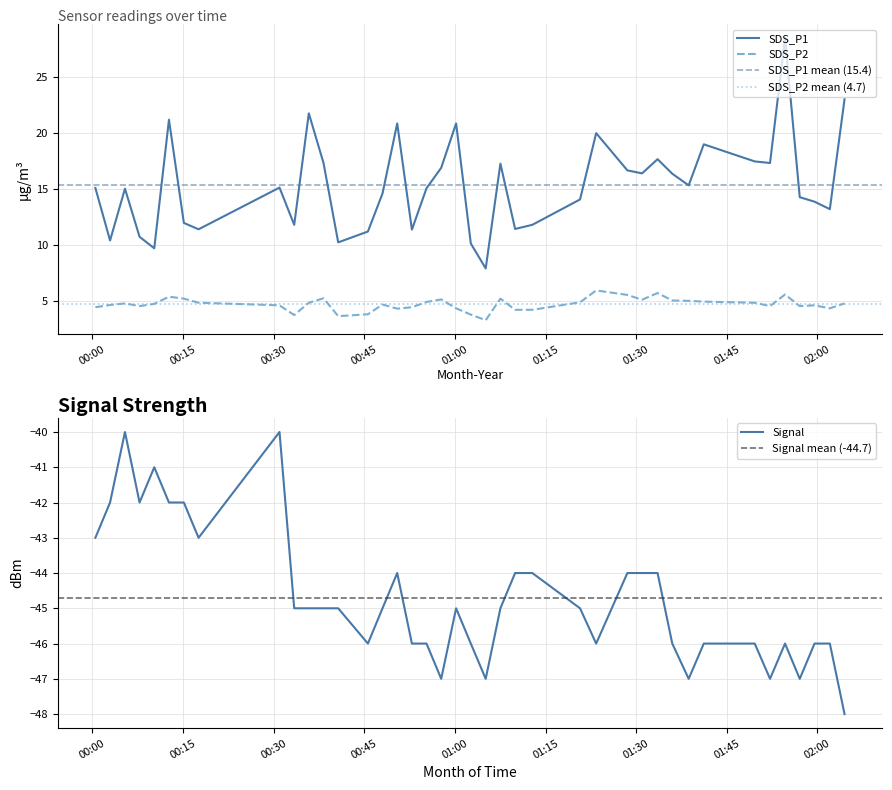

What is the total value across all series at 2022/01/21 01:35:59?

-24.6